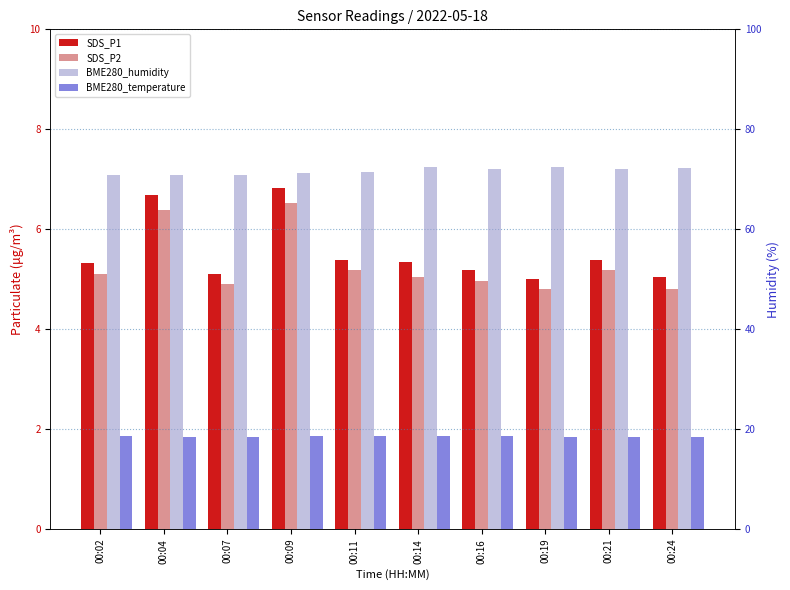

Read the SDS_P2 value at 00:19.

4.8